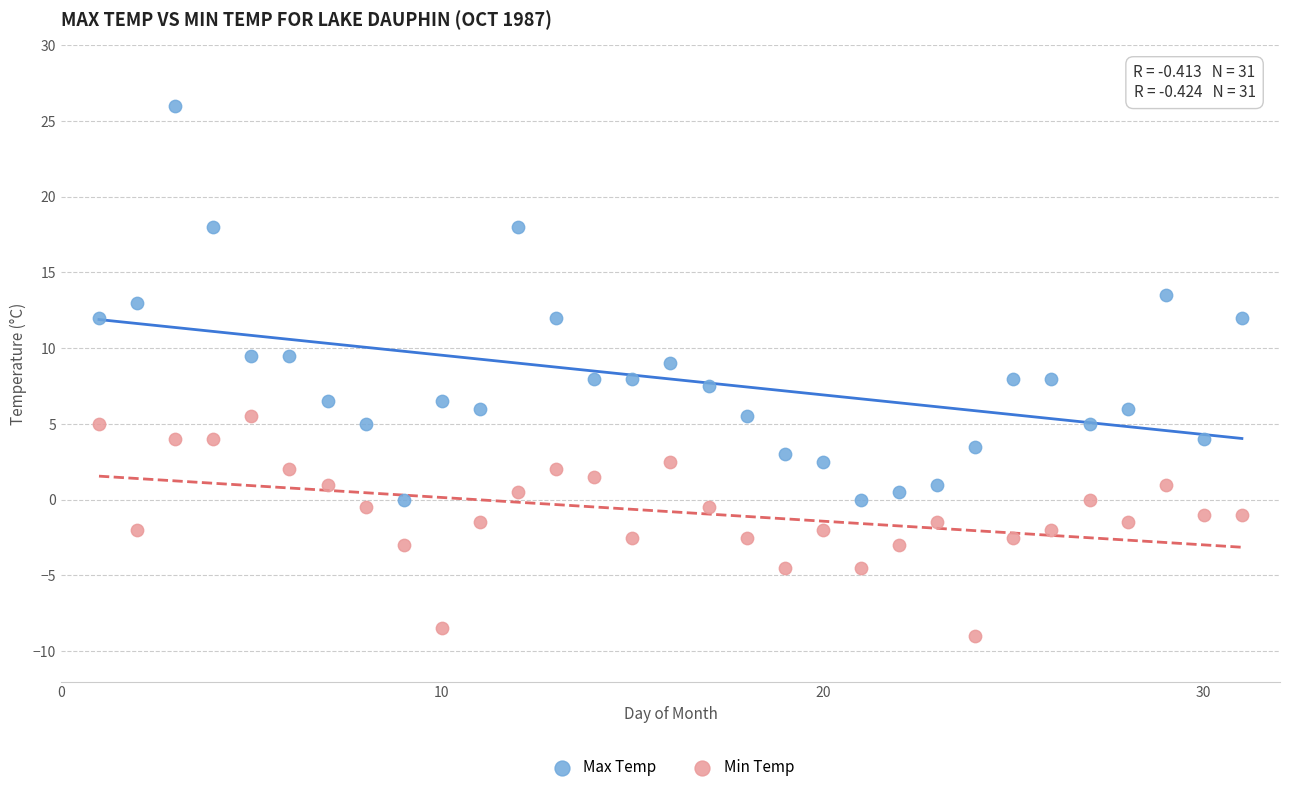

What are all the series names shown in the legend?

Max Temp, Min Temp